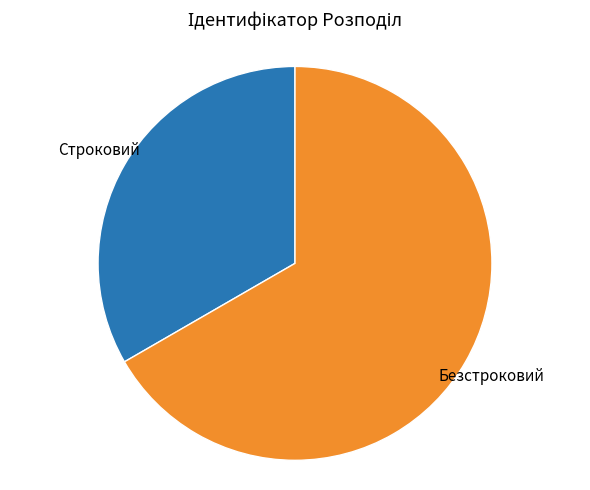

Does any single category account for the majority?

Yes